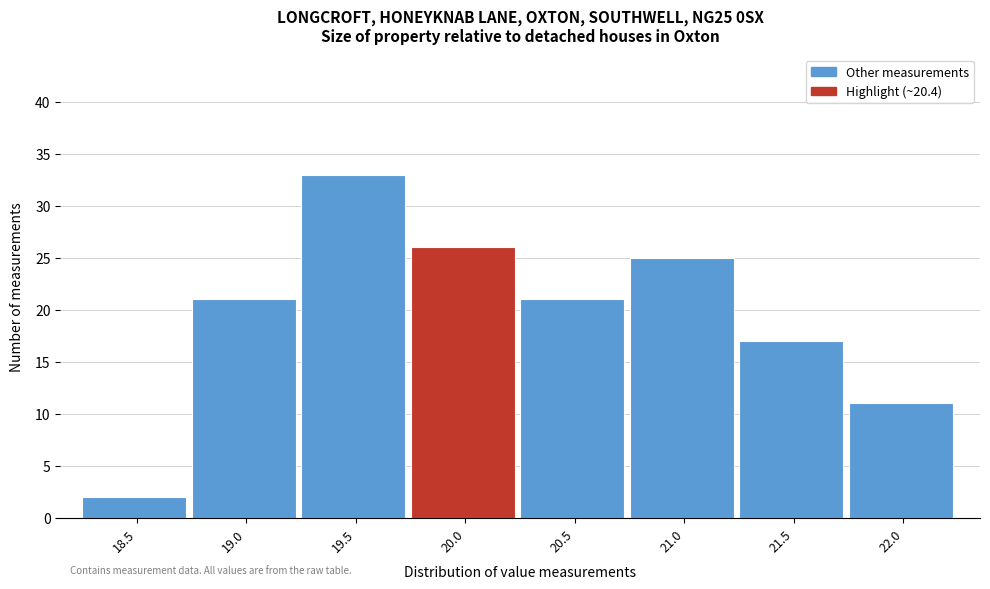

Reading right to left, extract all data points from this chart.

11	17	25	21	26	33	21	2